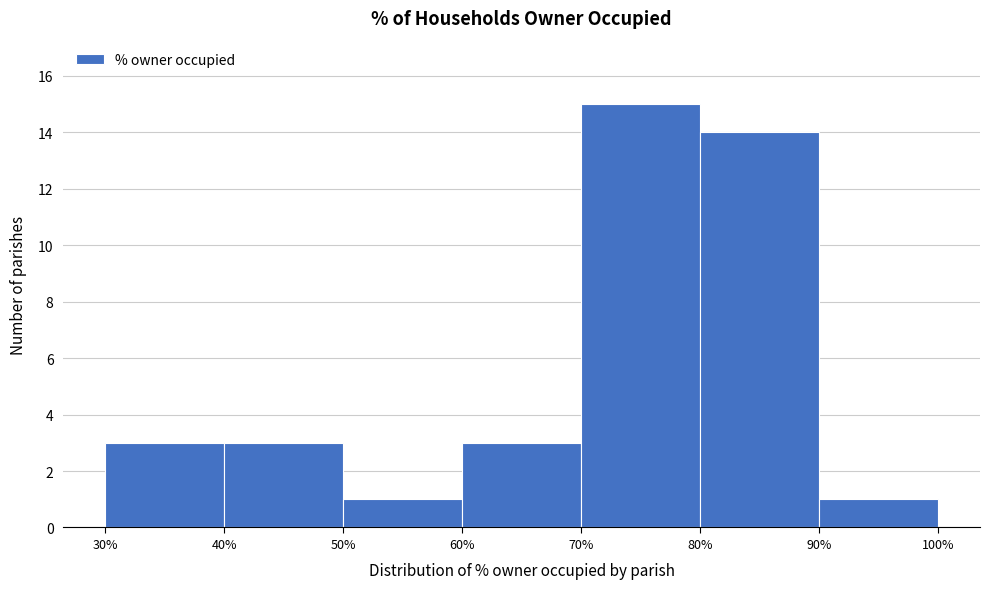

What is the height of the bar covering 30% to 40% on the x-axis? The values are not printed on the chart, so give them approximately, as read against the axis.

3